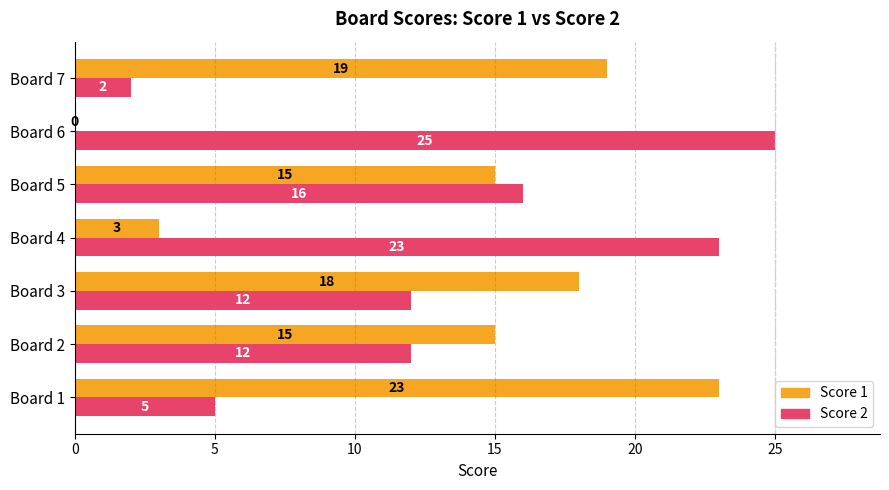

Which series has the largest total across all categories?

Score 2